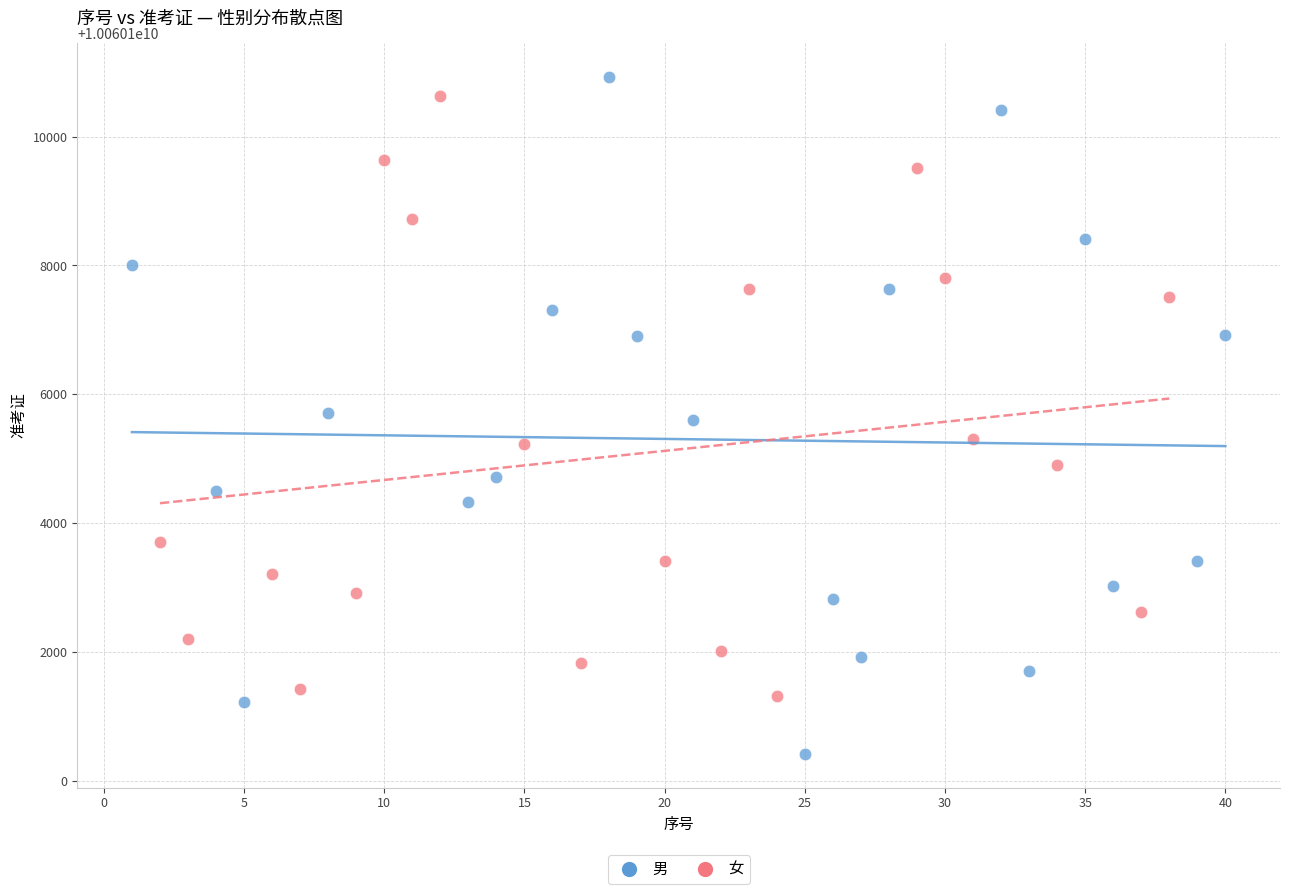

Which series has the widest spread of Y values?

男